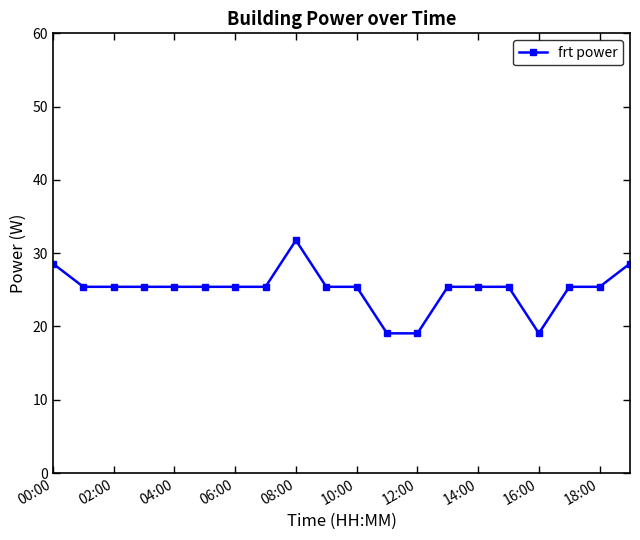

What is the difference between the second highest and minimum values?

9.5